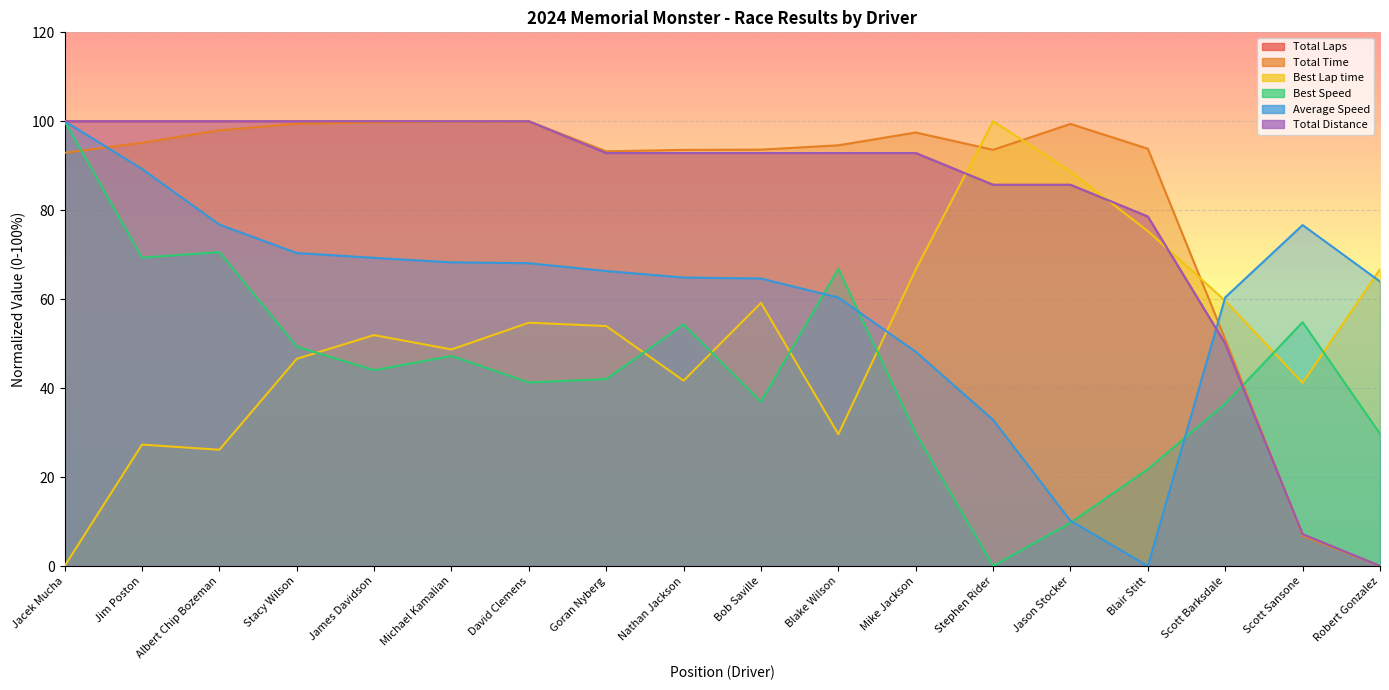

Rank the series by their maximum value, from lowest to highest.

Total Laps, Total Time, Best Lap time, Best Speed, Average Speed, Total Distance